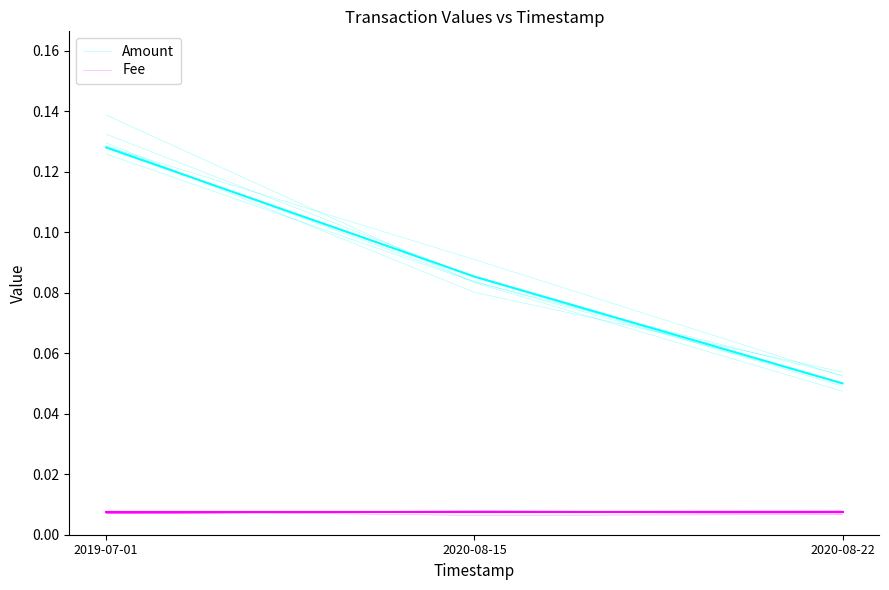

Count the number of categories in the chart.

3